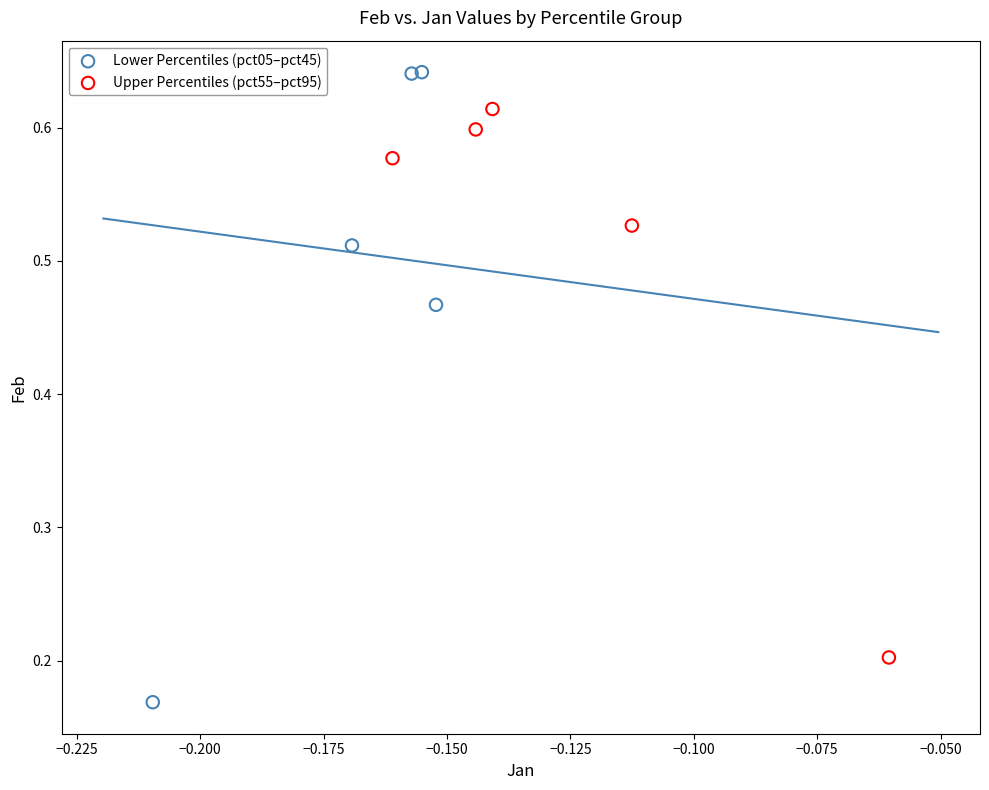

Which series contains the lowest Y value?

Lower Percentiles (pct05–pct45)